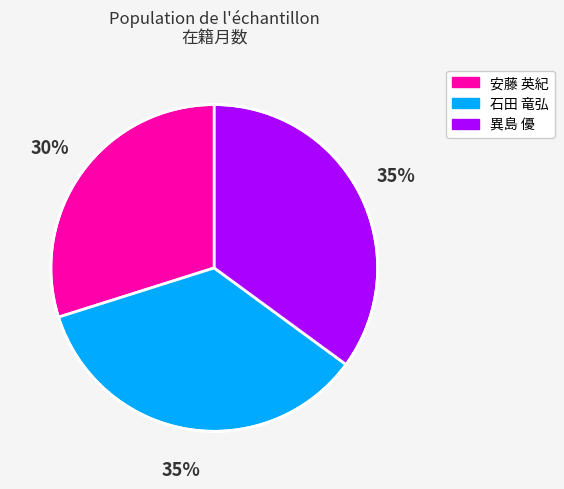

Do 異島 優 and 安藤 英紀 together represent more than half of the pie?

Yes